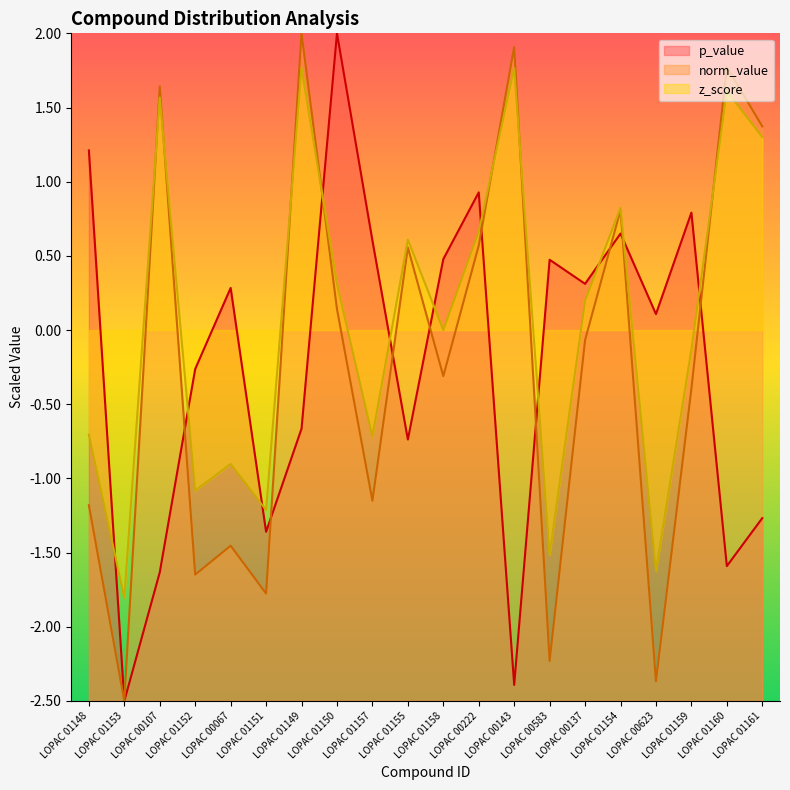

What is the highest value of the p_value series?

2.0